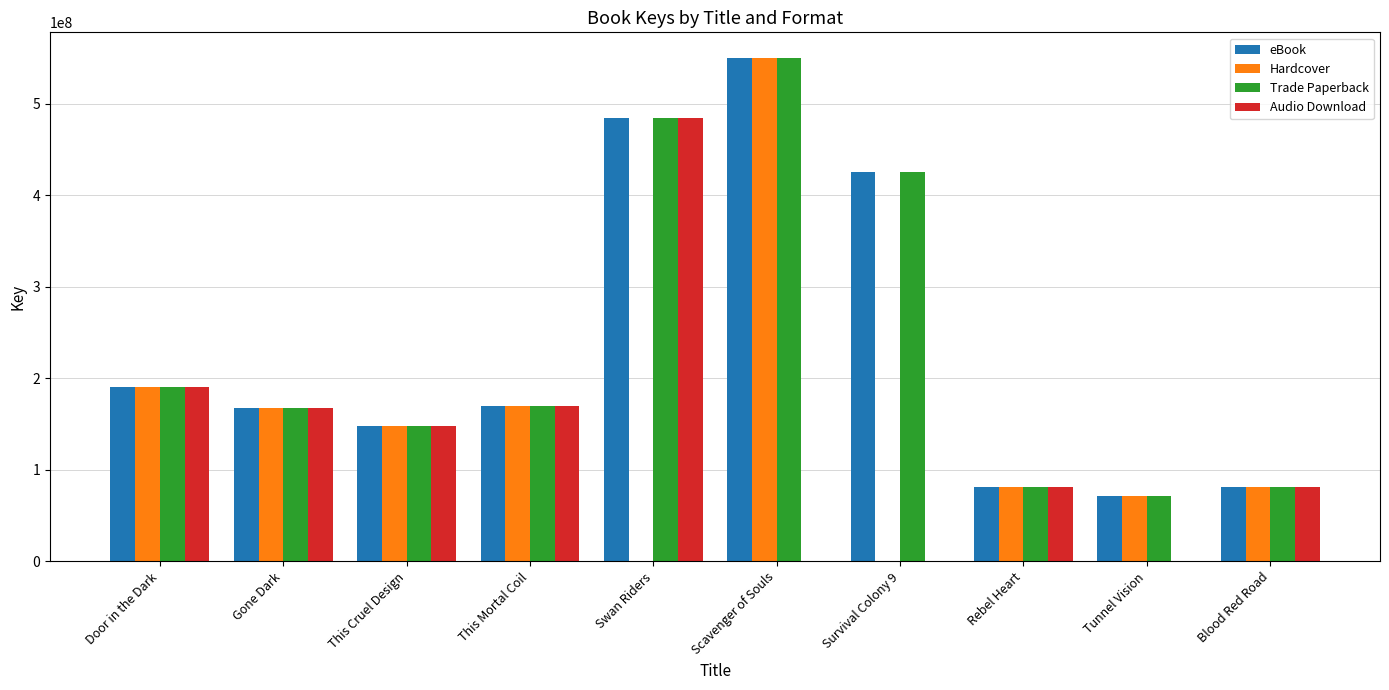

What is the highest value of the Audio Download series?

484720204